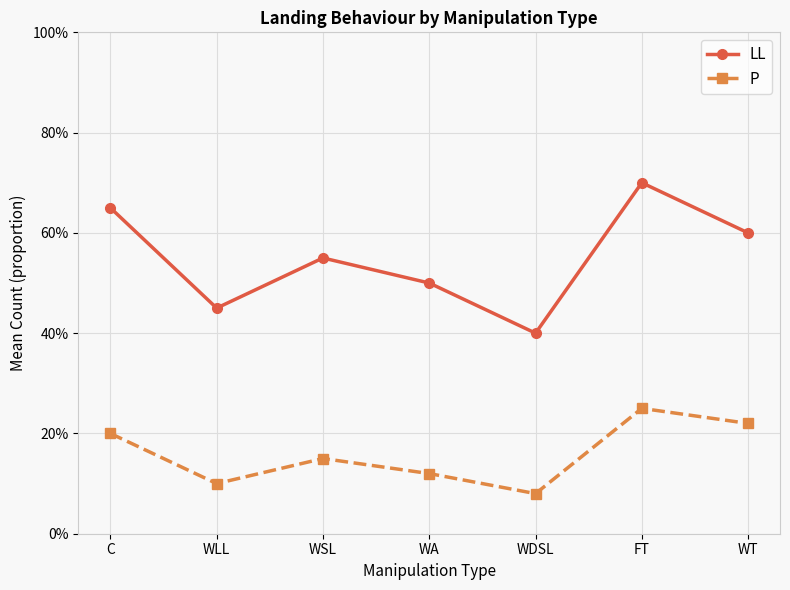

What value does the P series have at WA?

0.1